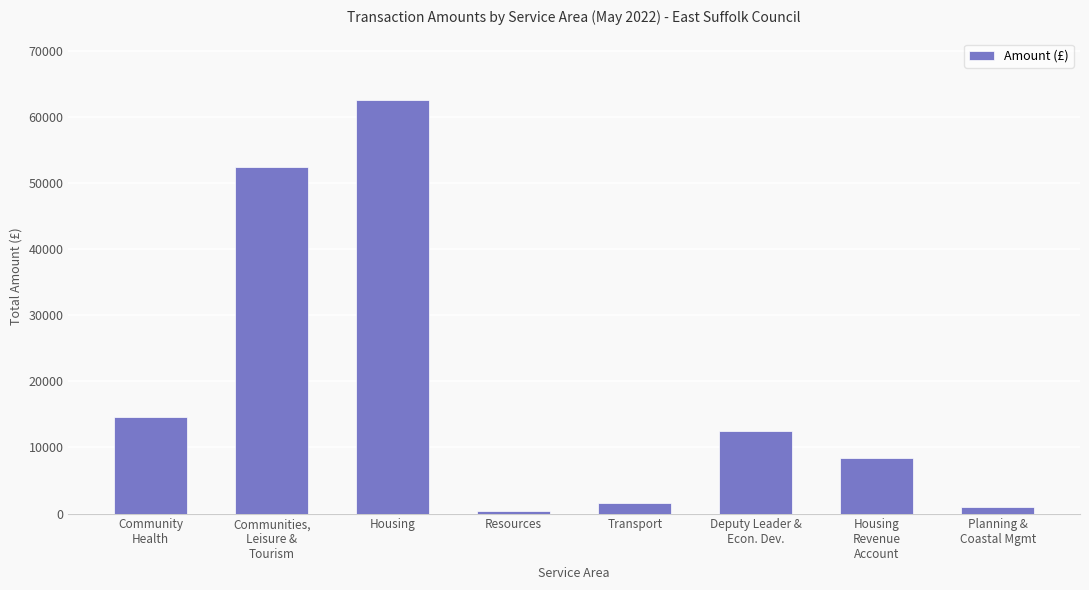

Reading left to right, extract all data points from this chart.

Community
Health=14682.3	Communities,
Leisure &
Tourism=52470.6	Housing=62510.5	Resources=399.0	Transport=1575.0	Deputy Leader &
Econ. Dev.=12490.3	Housing
Revenue
Account=8470.2	Planning &
Coastal Mgmt=920.9